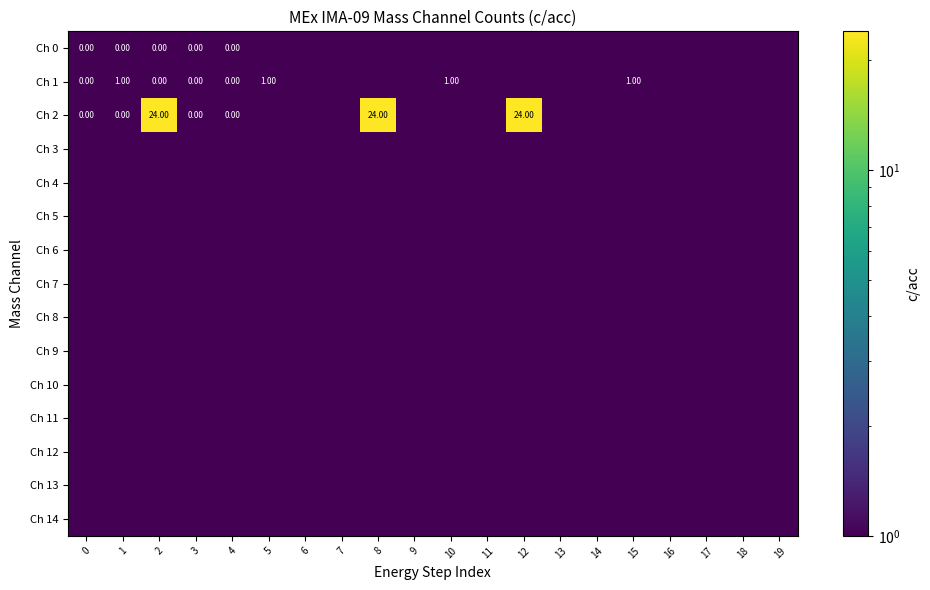

Is it true that Ch 13 equals 0.0 at 10?

False